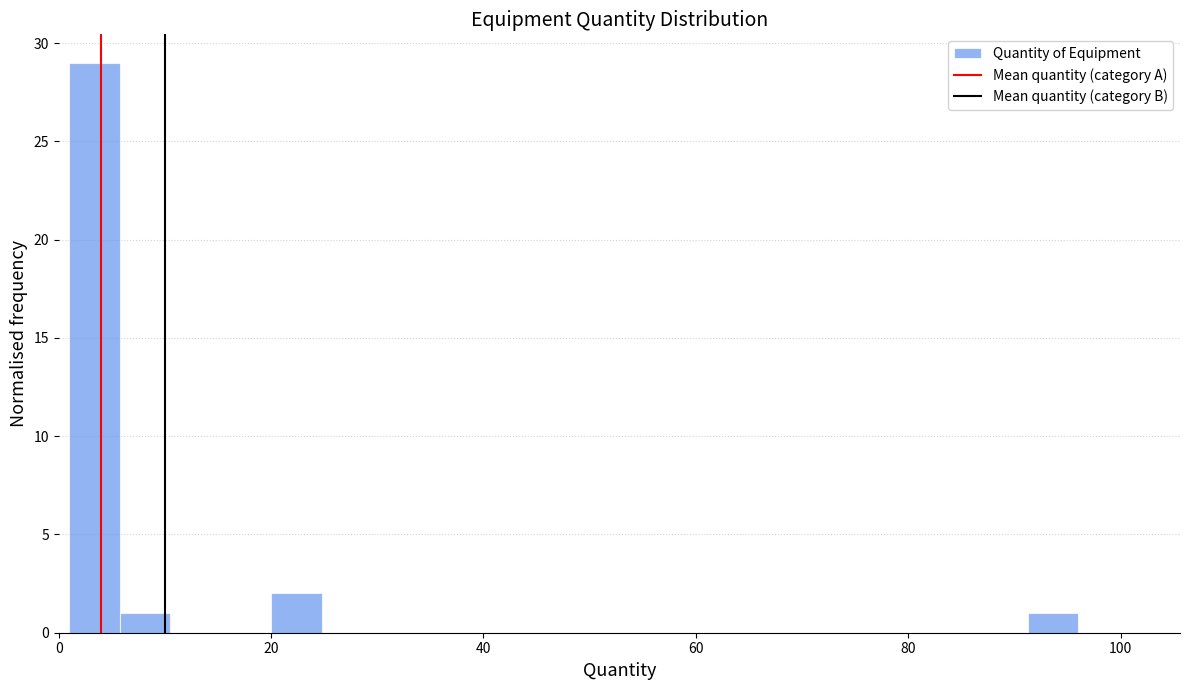

Read against the x-axis, roughly where is the centre of the tallest bar?

4